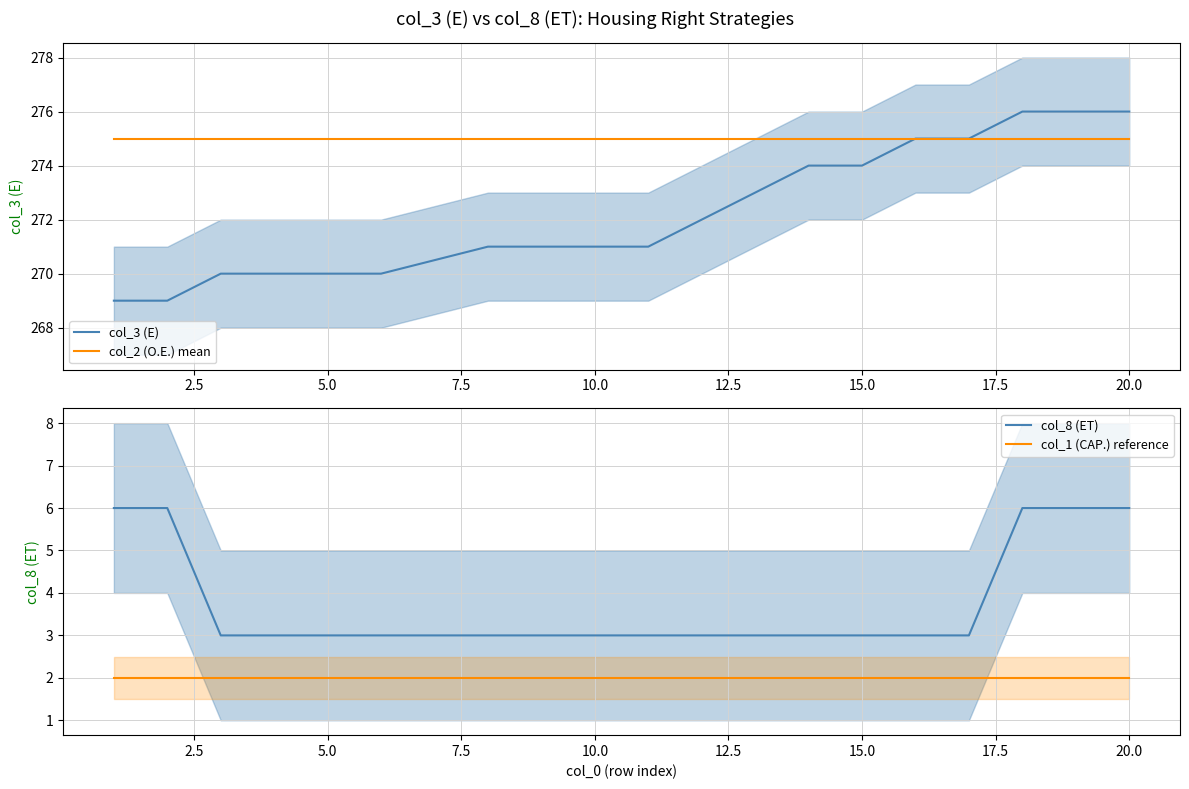

Reading left to right, list all the values displayed in this chart.

col_3 (E): 269	269	270	270	270	270	271	271	271	271	272	273	274	274	275	275	276	276	276
col_2 (O.E.) mean: 275	275	275	275	275	275	275	275	275	275	275	275	275	275	275	275	275	275	275
col_8 (ET): 6	6	3	3	3	3	3	3	3	3	3	3	3	3	3	3	6	6	6
col_1 (CAP.) reference: 2	2	2	2	2	2	2	2	2	2	2	2	2	2	2	2	2	2	2